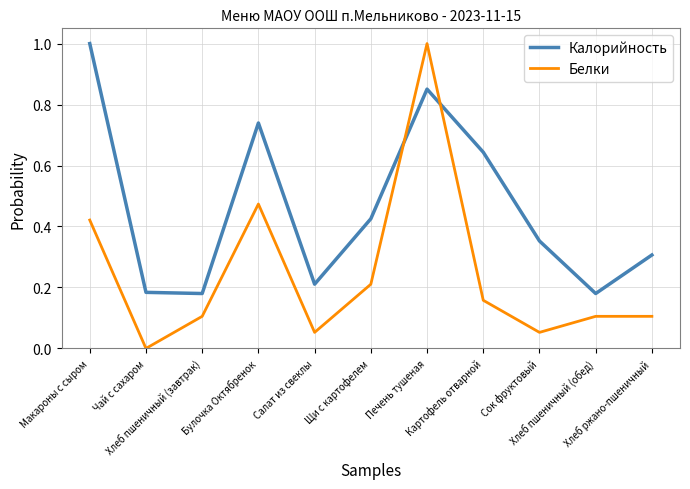

At how many categories does at least one series exceed 0?

11